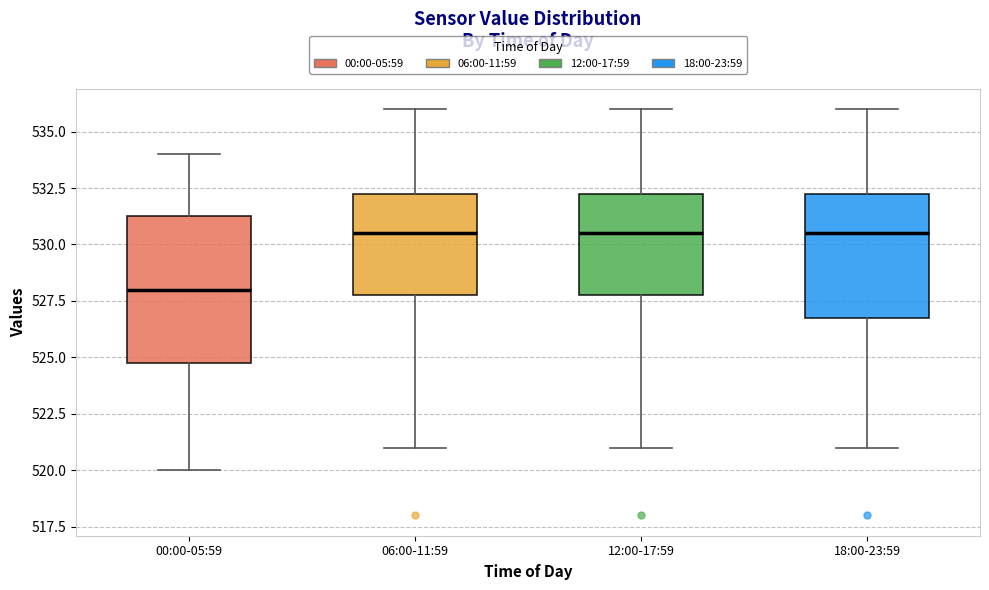

Comparing the boxes themselves (not the whiskers), which one is the tallest?

00:00-05:59